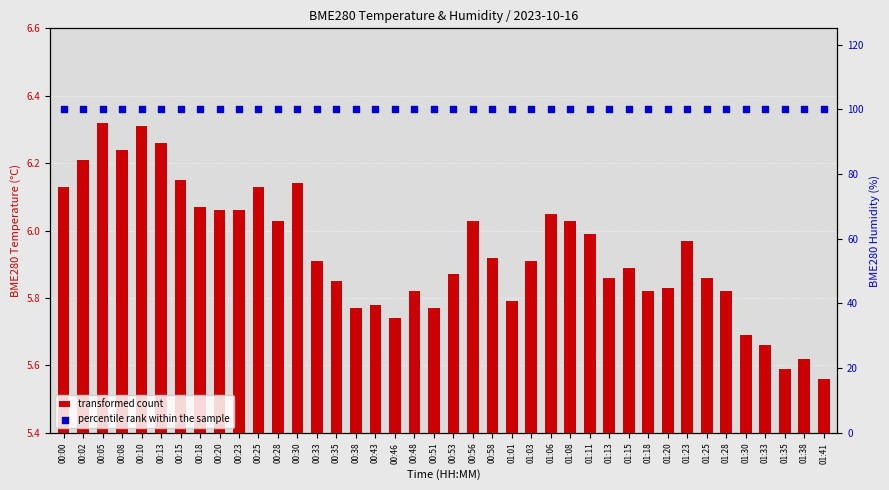

What are all the series names shown in the legend?

transformed count, percentile rank within the sample